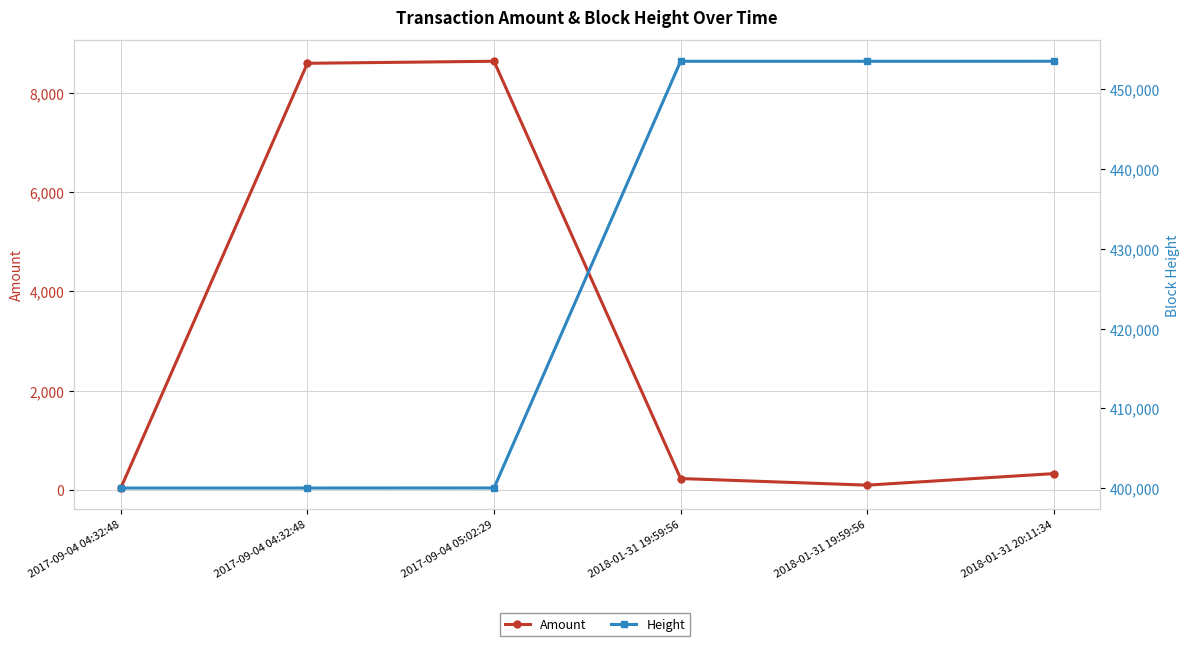

Reading left to right, transcribe all the data shown in this chart.

Amount: 2017-09-04 04:32:48=42	2017-09-04 04:32:48=8590	2017-09-04 05:02:29=8631	2018-01-31 19:59:56=233	2018-01-31 19:59:56=100	2018-01-31 20:11:34=332
Height: 2017-09-04 04:32:48=400020	2017-09-04 04:32:48=400020	2017-09-04 05:02:29=400028	2018-01-31 19:59:56=453524	2018-01-31 19:59:56=453524	2018-01-31 20:11:34=453529